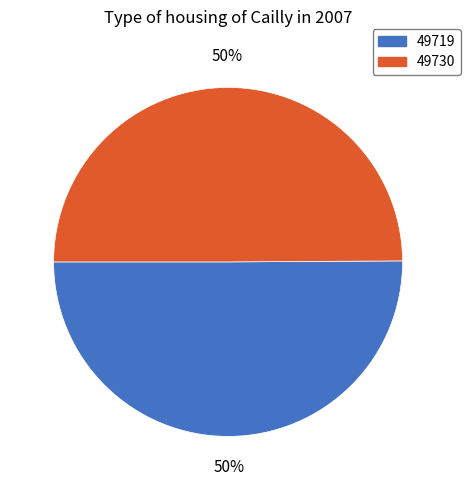

To the nearest percent, what portion does 49719 represent?

50%